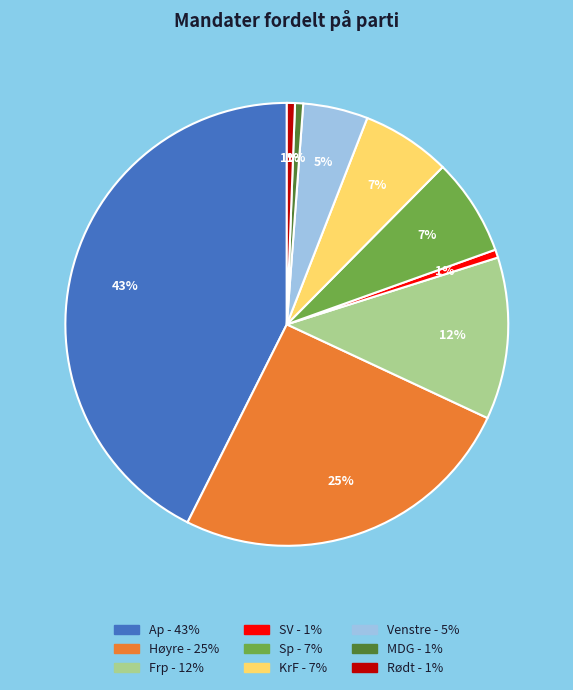

Is there any slice that represents more than half of the pie?

No